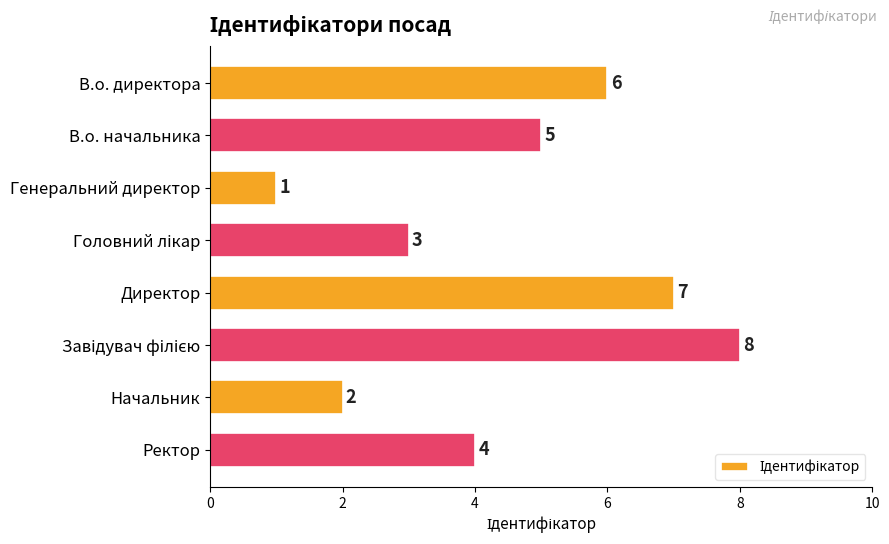

Count the values in the range 3 to 7.

5